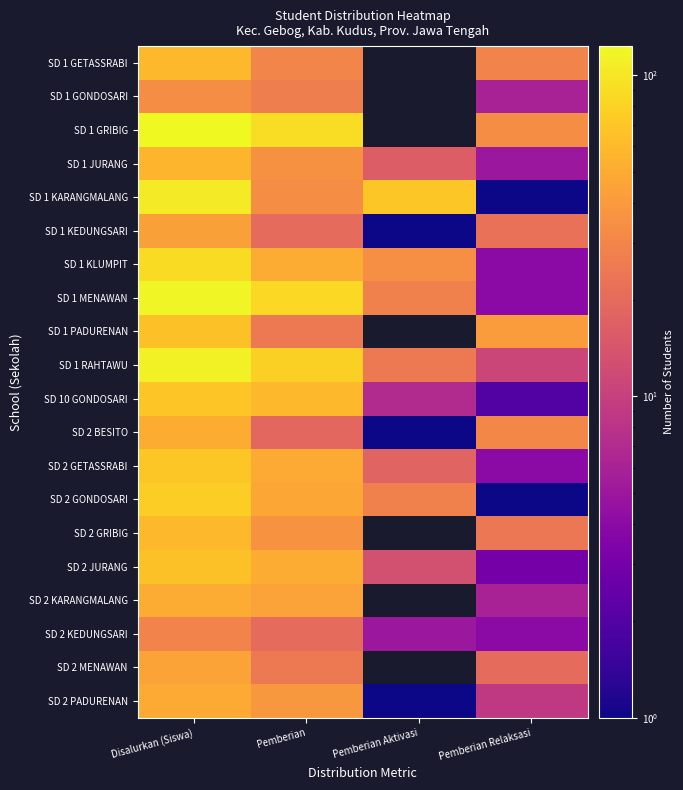

List the series in order of their peak value, highest first.

SD 1 GRIBIG, SD 1 MENAWAN, SD 1 RAHTAWU, SD 1 KARANGMALANG, SD 1 KLUMPIT, SD 2 GONDOSARI, SD 2 GETASSRABI, SD 10 GONDOSARI, SD 1 PADURENAN, SD 2 JURANG, SD 2 GRIBIG, SD 1 GETASSRABI, SD 1 JURANG, SD 2 BESITO, SD 2 KARANGMALANG, SD 2 PADURENAN, SD 2 MENAWAN, SD 1 KEDUNGSARI, SD 1 GONDOSARI, SD 2 KEDUNGSARI